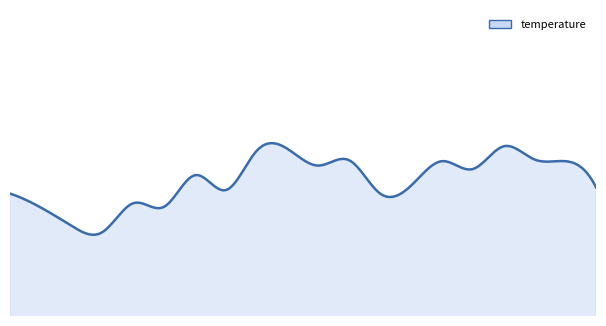

What is the label of the 2nd point from the right?

18:00